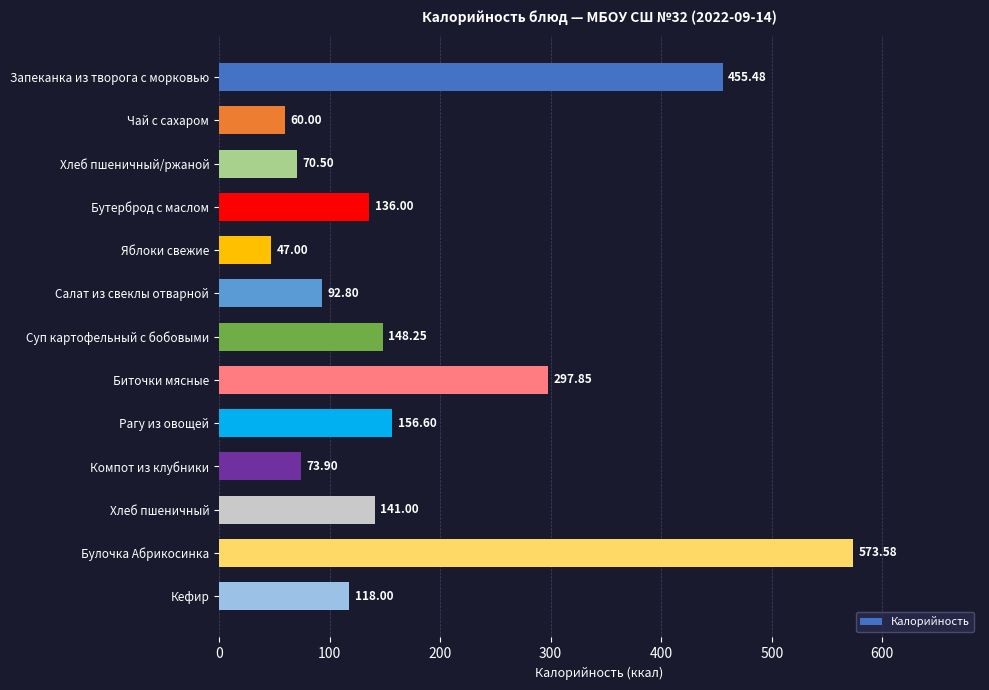

Which category has the highest value across all series?

Булочка Абрикосинка